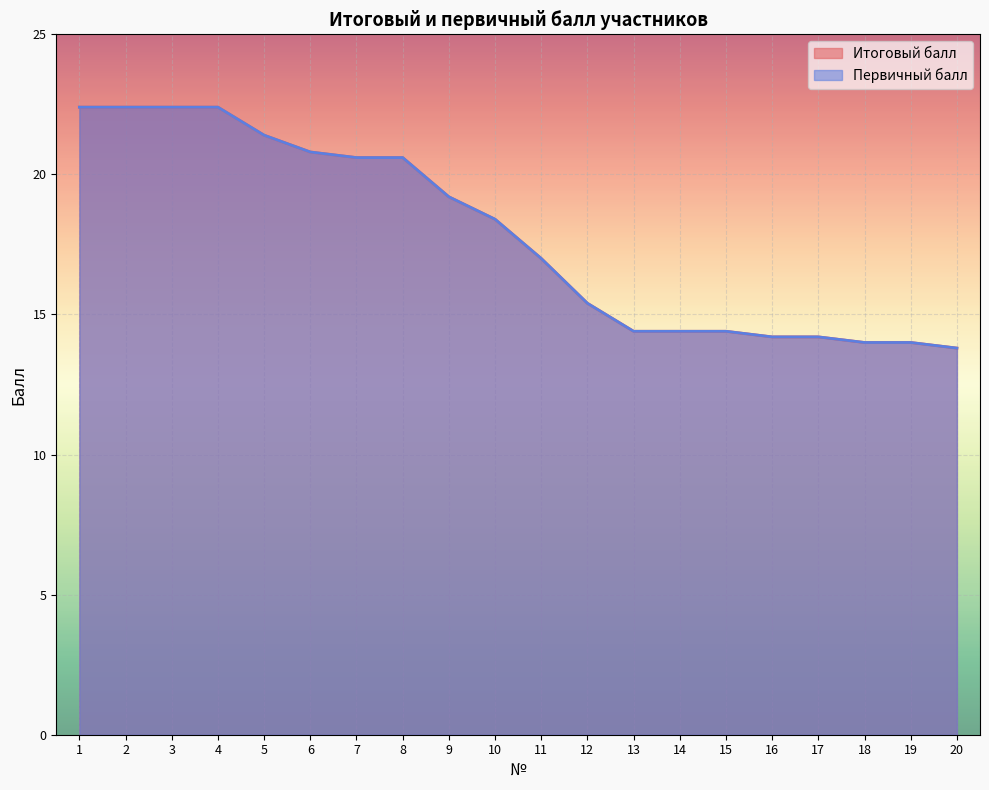

What are all the series names shown in the legend?

Итоговый балл, Первичный балл